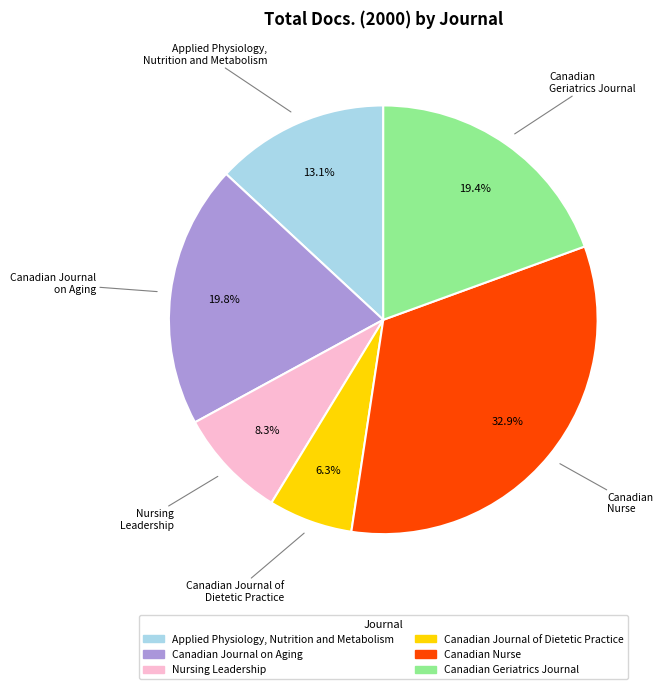

True or false: Canadian Nurse accounts for 33% of the total.

True